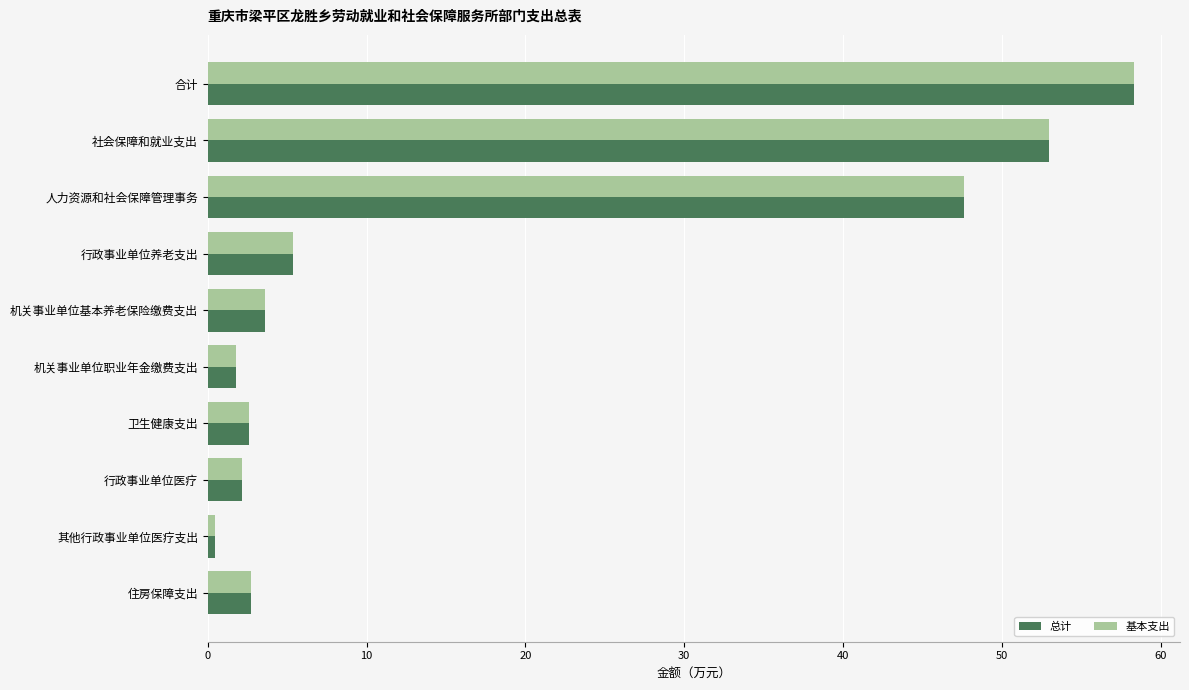

What is the average value of the 基本支出 series?

17.8